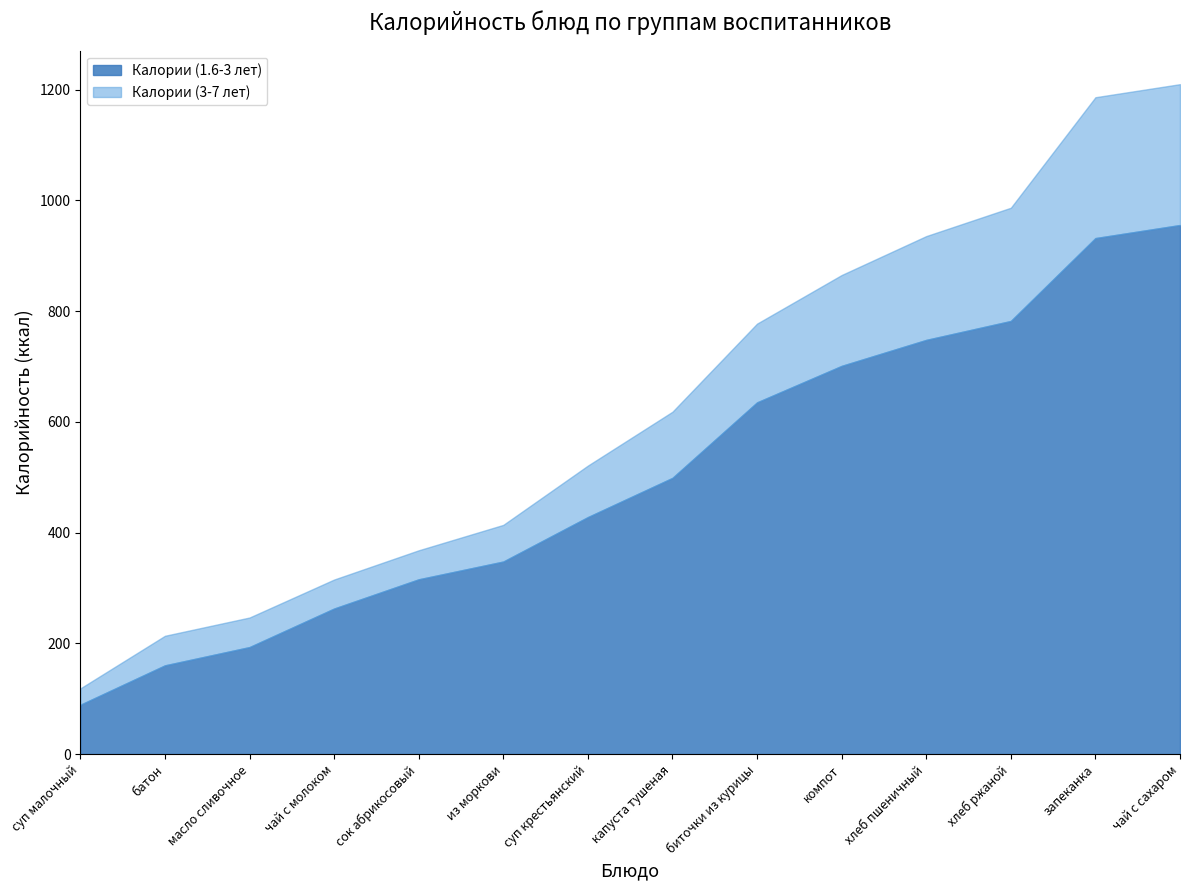

Does the chart have visible grid lines?

No